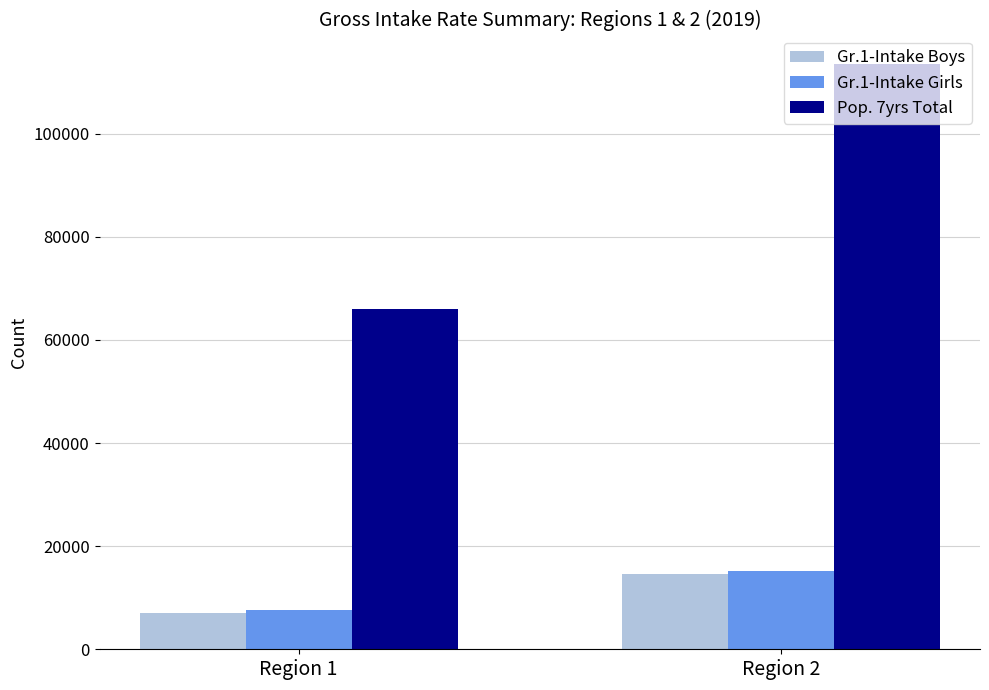

How many distinct data groups are displayed?

3